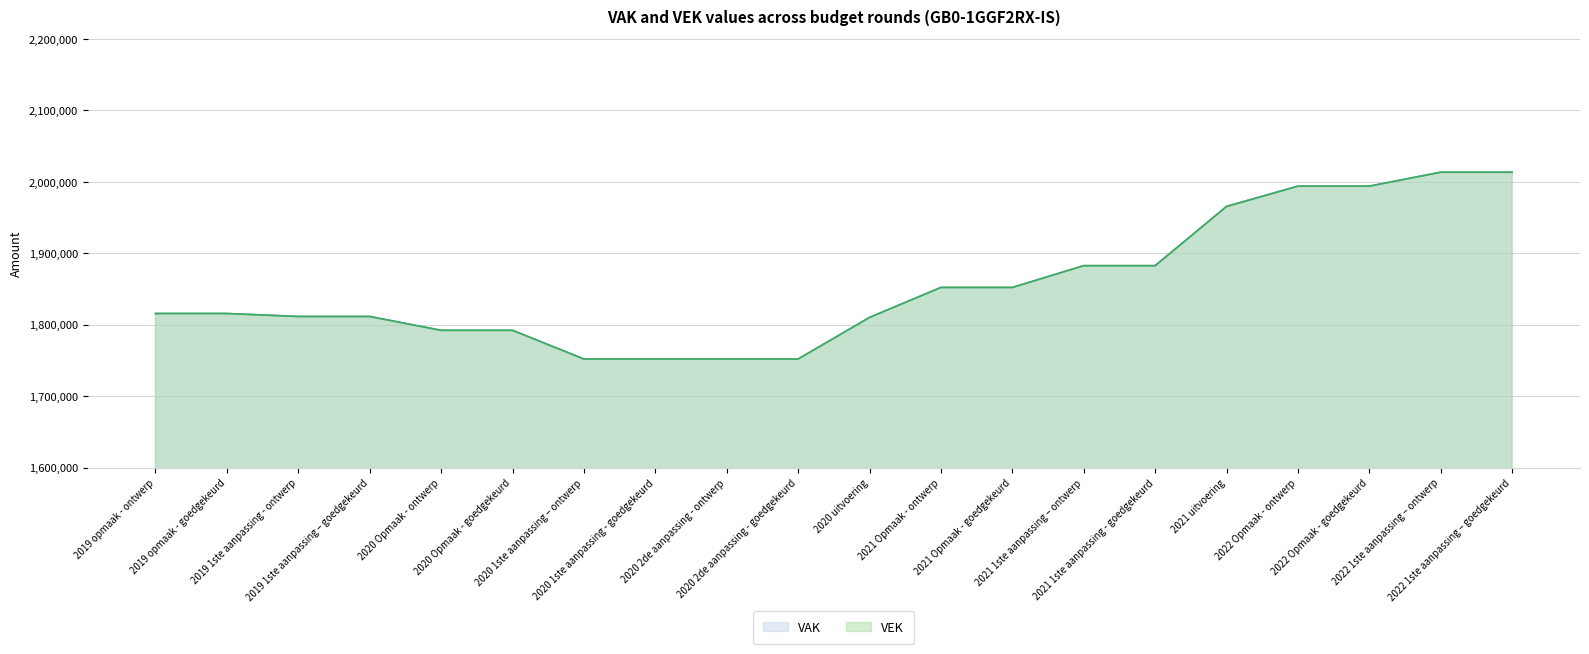

What is the smallest value displayed?

1752072